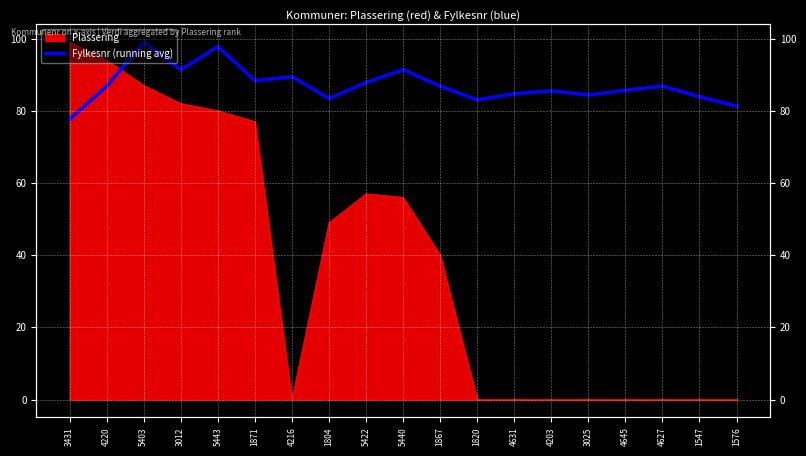

Is it true that the value at 1804 is 137.7?

False